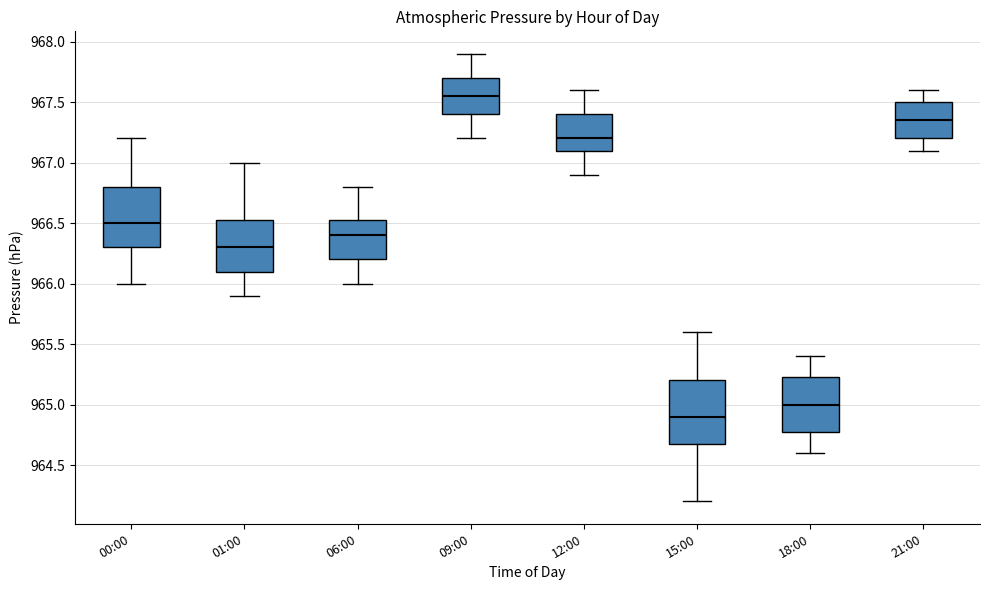

Where does the median line of the box for 00:00 sit on the y-axis? The values are not printed on the chart, so give them approximately, as read against the axis.

966.50